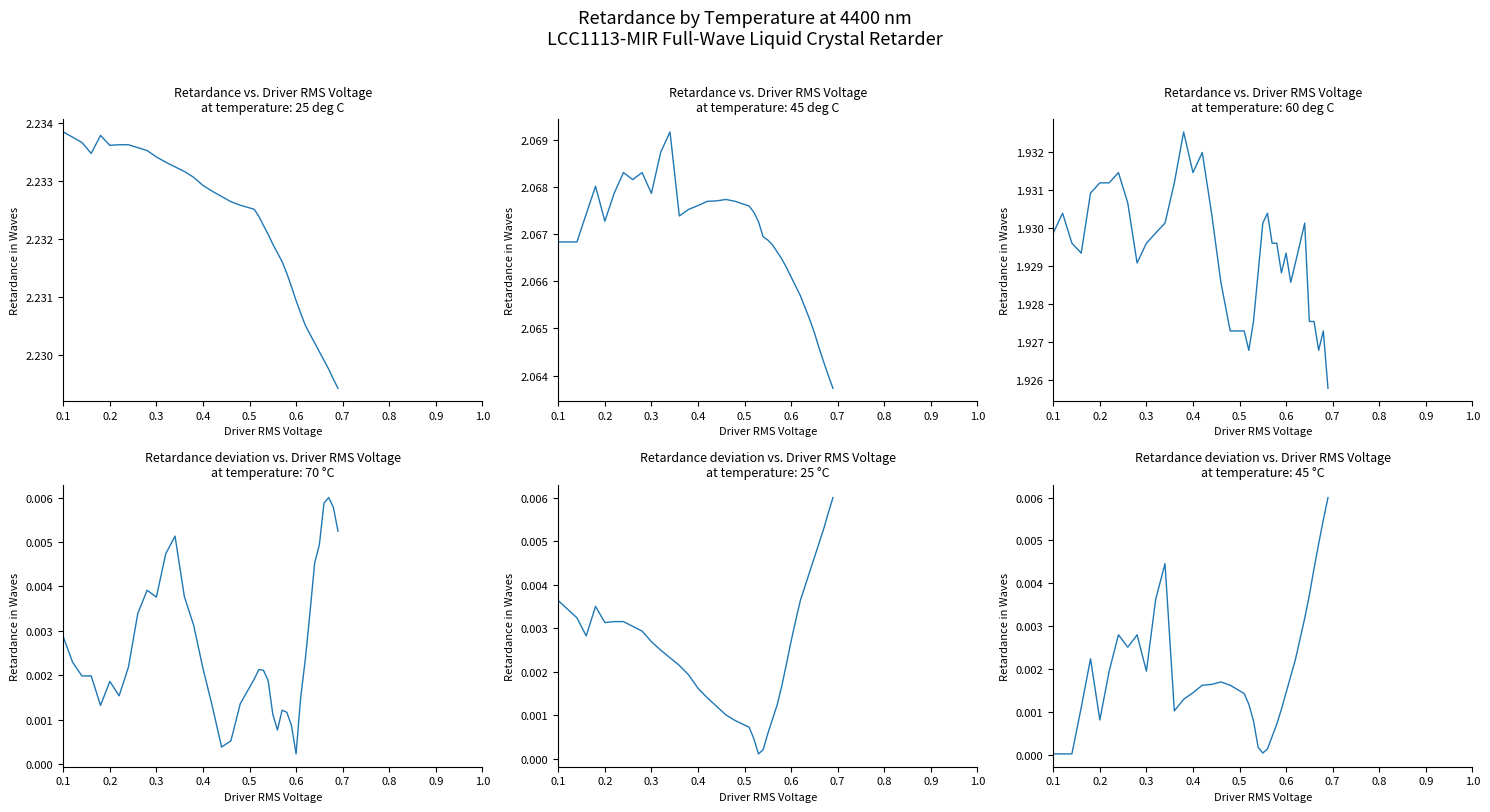

Does the chart display data point markers on the line(s)?

No